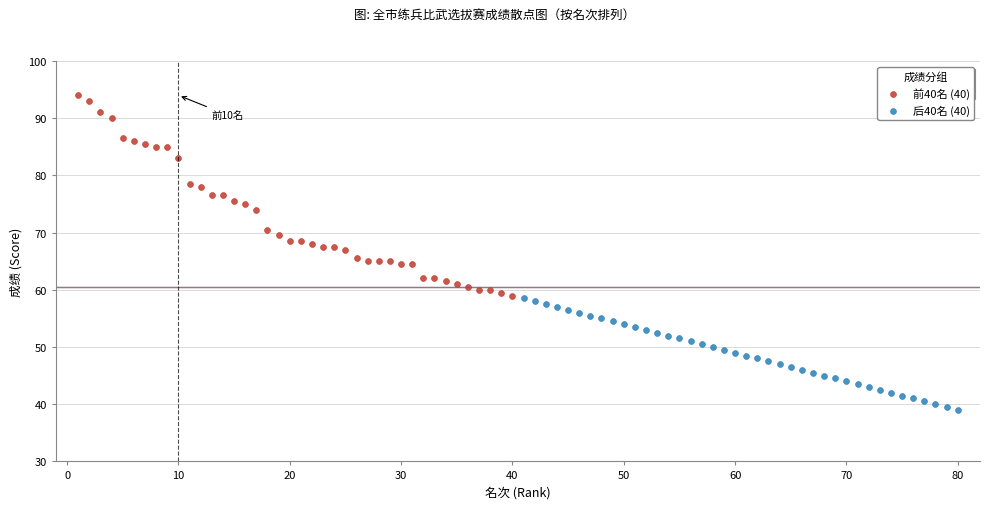

Which series reaches the minimum Y coordinate?

后40名 (40)